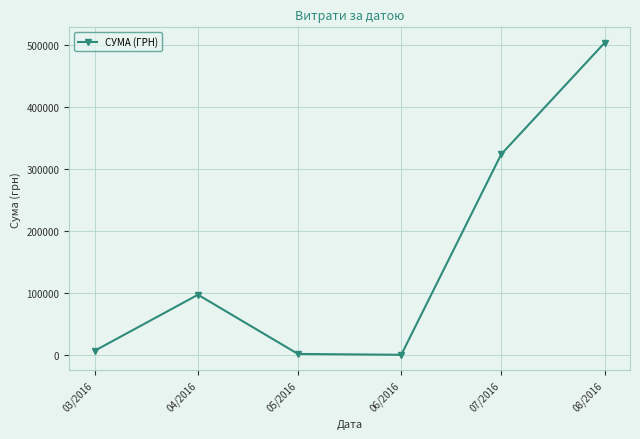

At which label does the data first exceed 97306?

04/2016